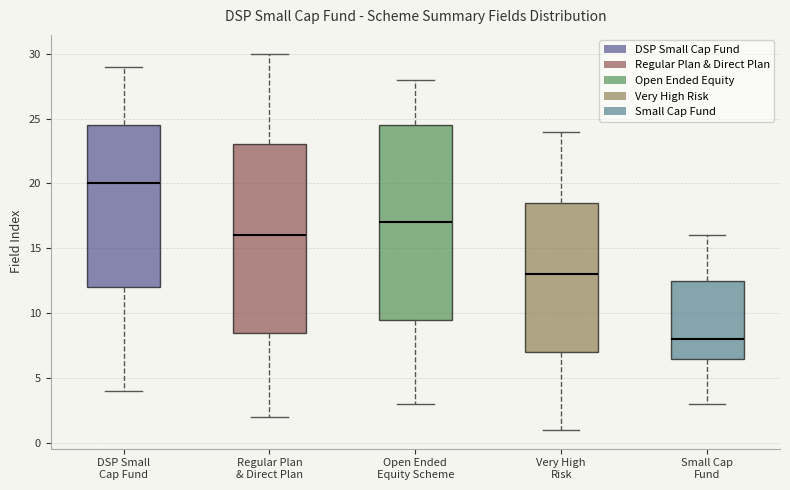

Where is the upper edge of the box for DSP Small Cap Fund on the y-axis? The values are not printed on the chart, so give them approximately, as read against the axis.

24.5